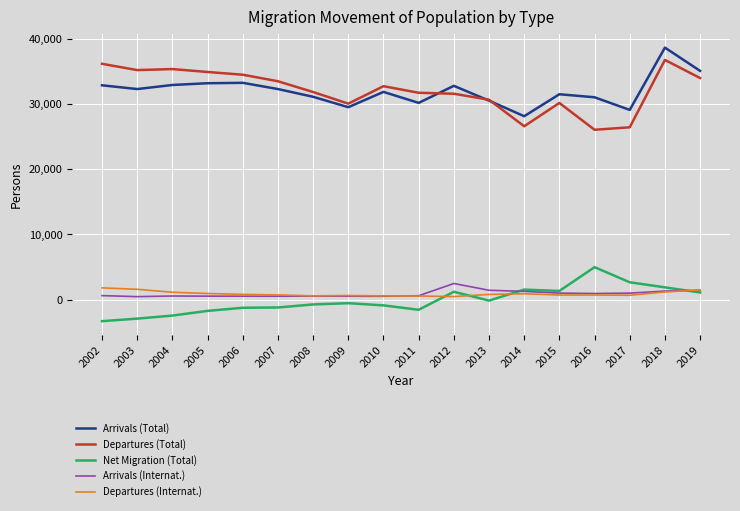

True or false: Arrivals (Internat.) and Arrivals (Total) intersect in this chart.

False